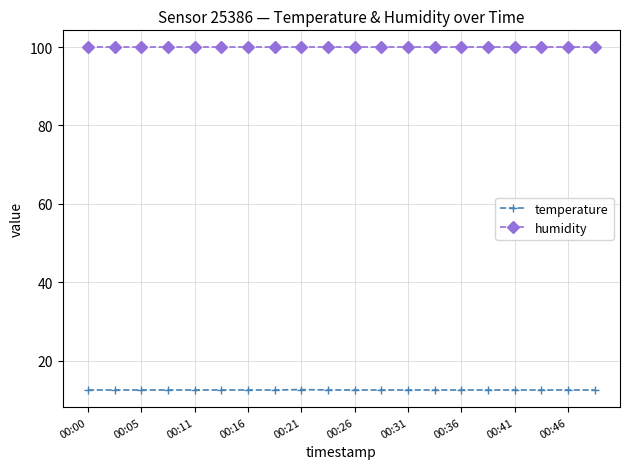

Which series has the largest range (max minus min)?

temperature